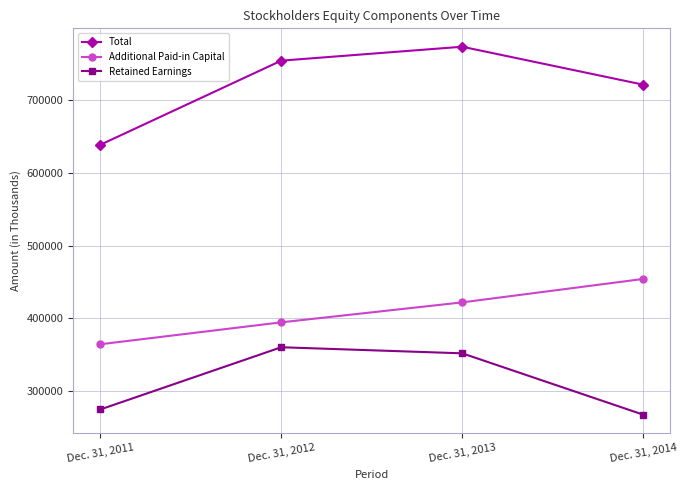

Reading left to right, transcribe all the data shown in this chart.

Total: 638757	754611	773783	721565
Additional Paid-in Capital: 364243	394427	421901	454144
Retained Earnings: 274453	360142	351776	267348